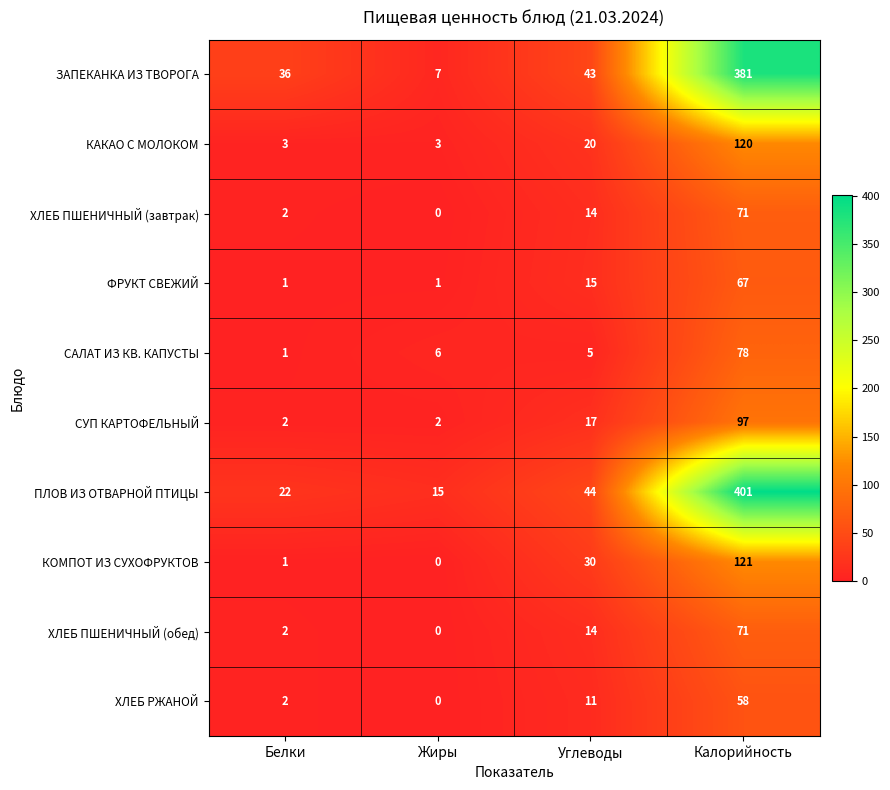

How many data points does each series have?

4